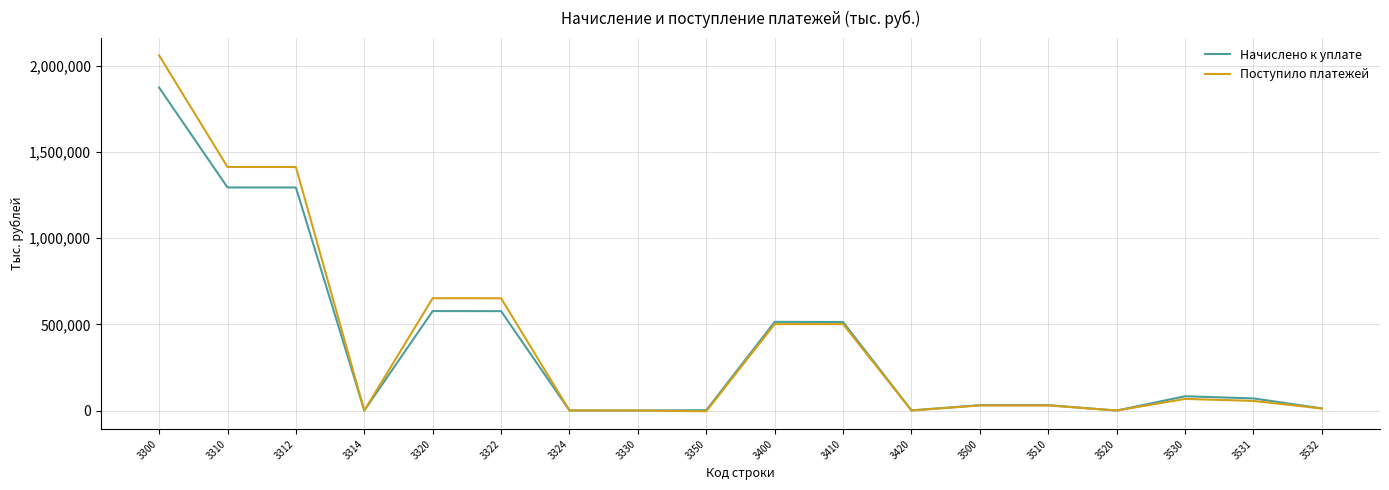

What is the sum of the Начислено к уплате values at 3410 and 3532?

526203